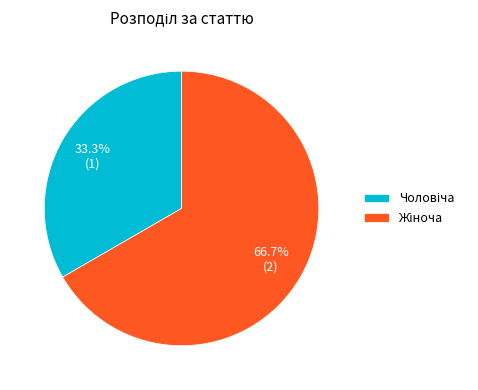

How many segments does this pie chart have?

2